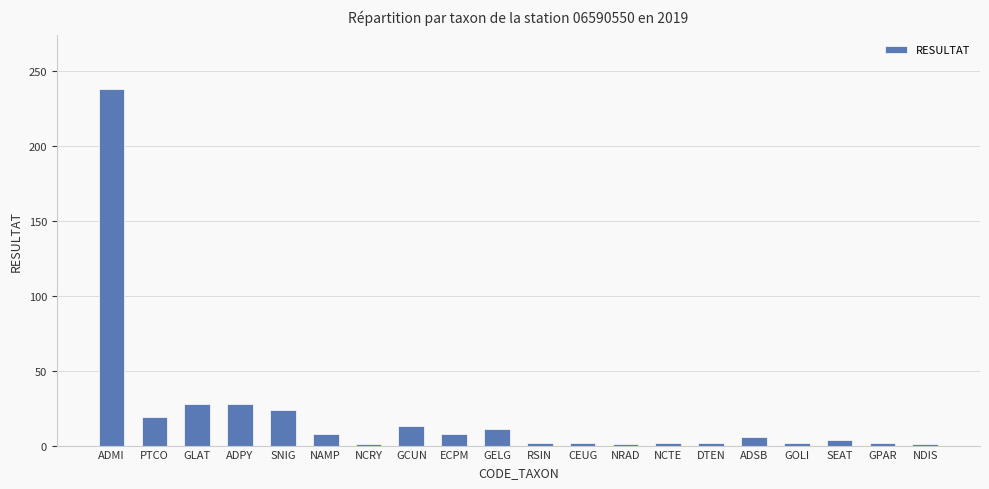

What is the label of the 12th bar from the left?

CEUG